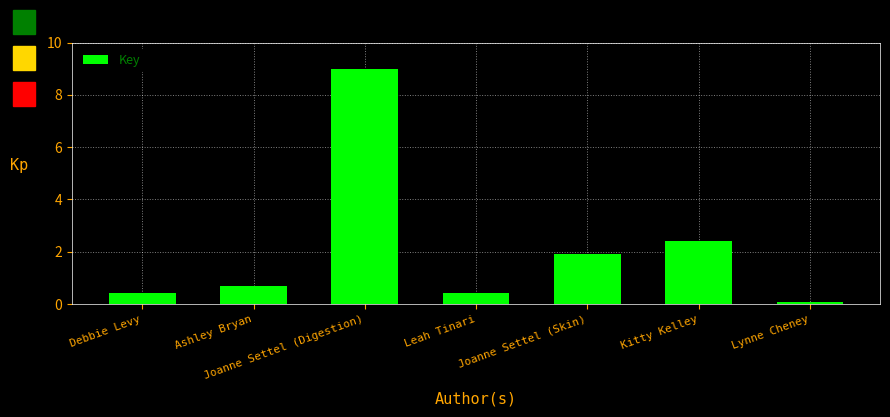

How many data points does each series have?

7